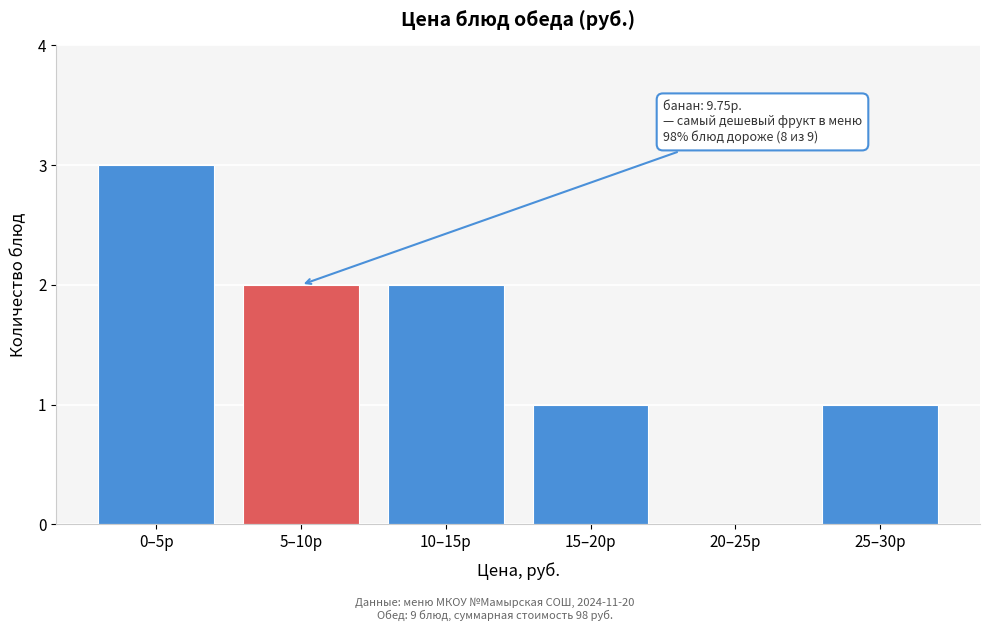

Reading right to left, list all the values displayed in this chart.

25–30р=1	20–25р=0	15–20р=1	10–15р=2	5–10р=2	0–5р=3